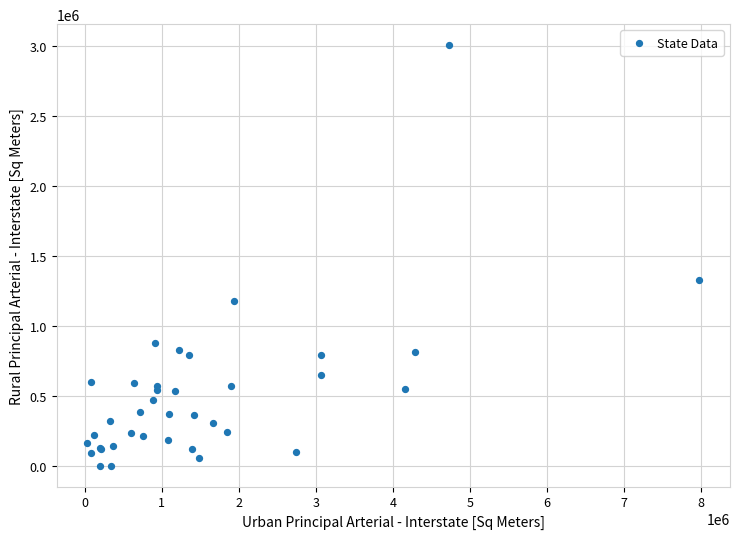

What Y value in the scatter plot is closest to 1504041?

1330019.6